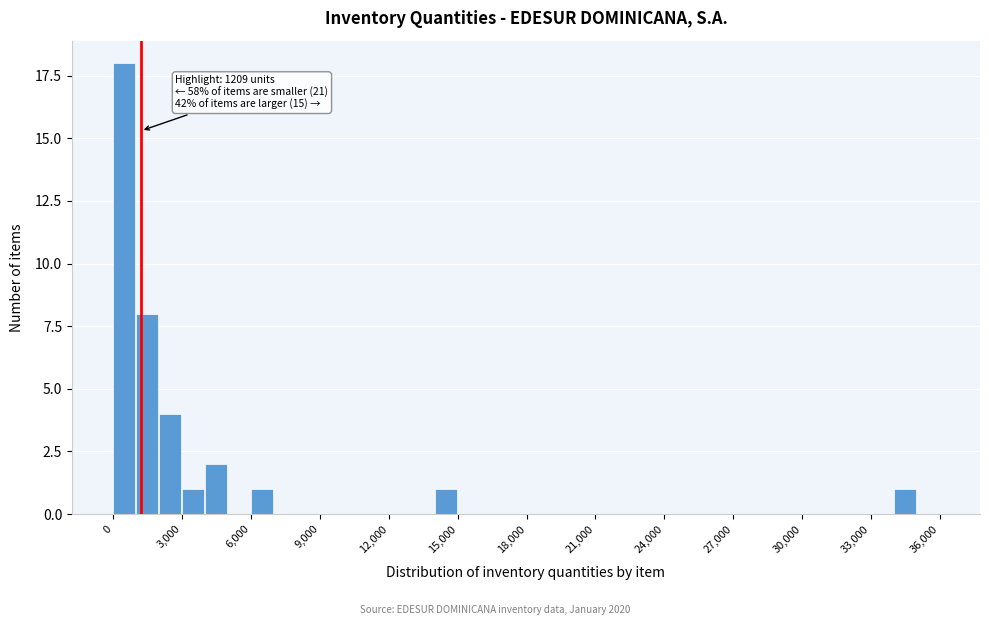

Around what value on the x-axis is the tallest bar? Give the approximate position of its centre, as read against the axis.

500